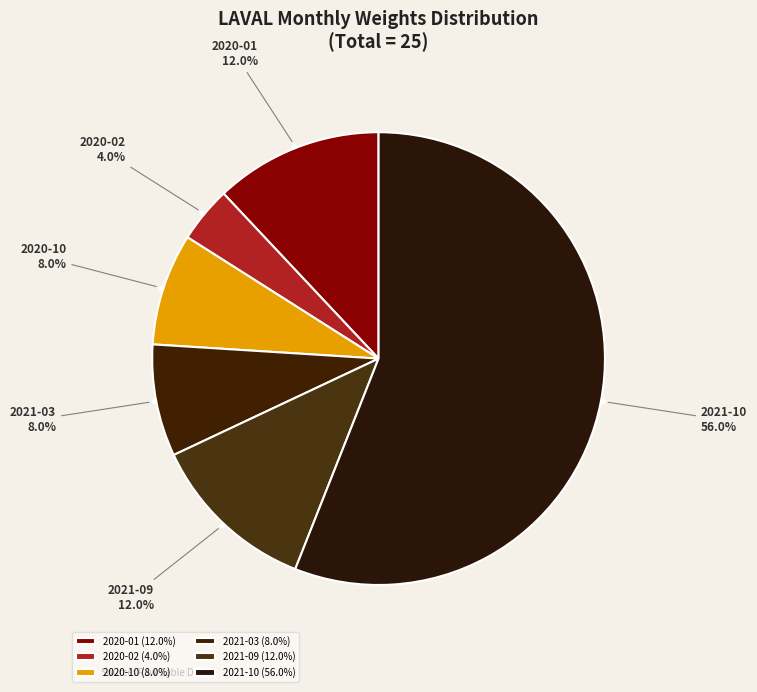

Which slice is the largest?

2021-10